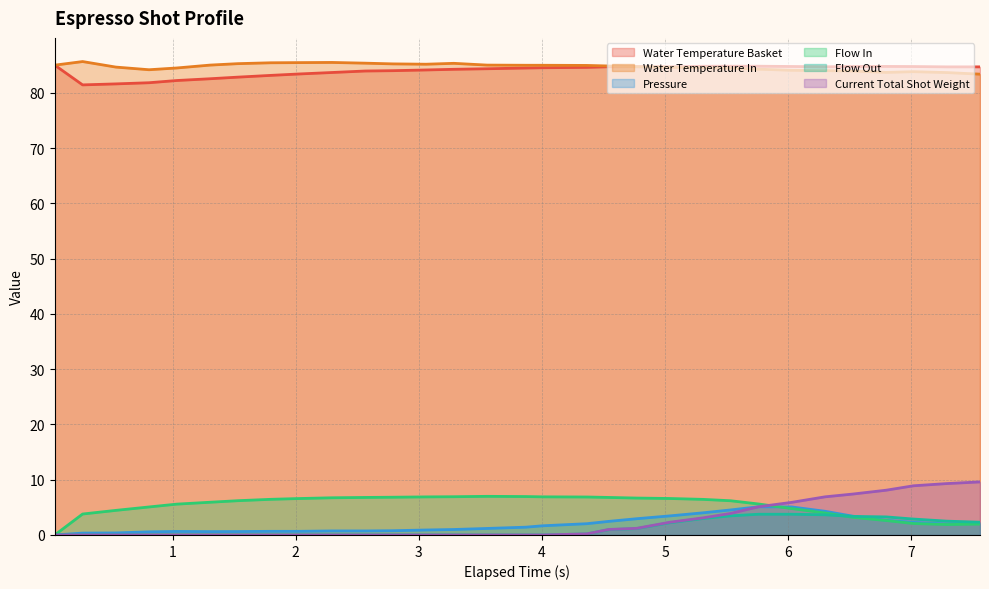

Which series has the largest range (max minus min)?

Current Total Shot Weight